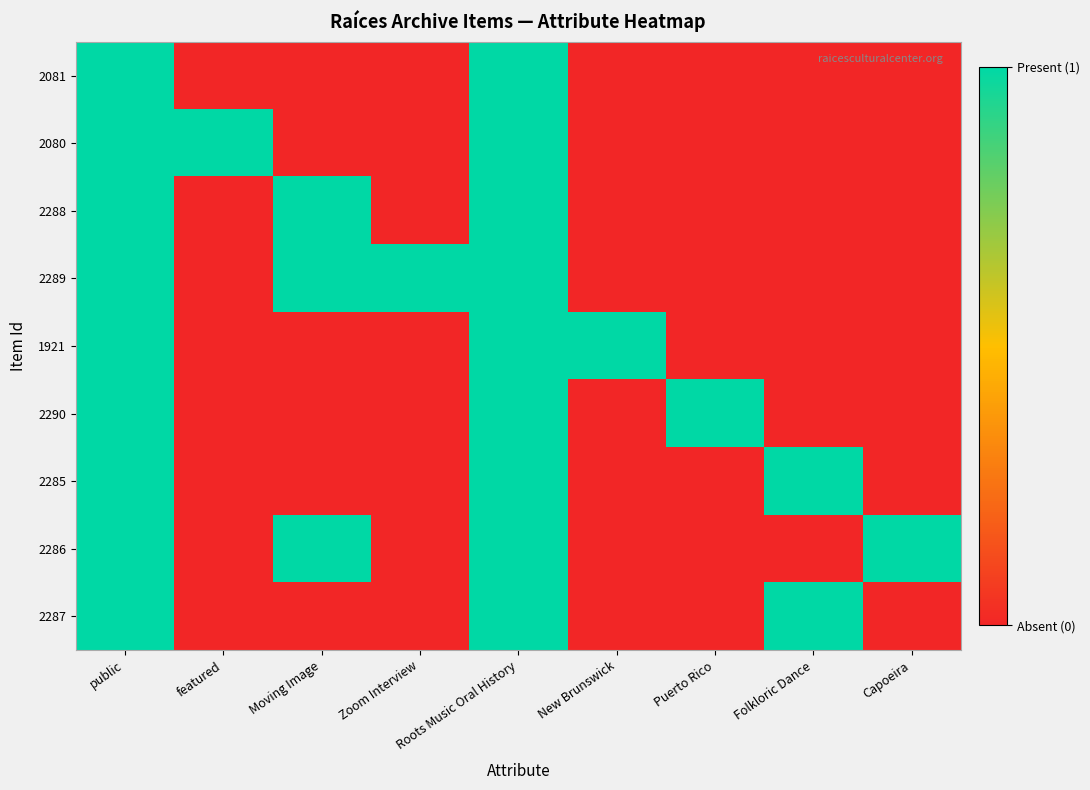

At which category does the chart reach its peak across all series?

public